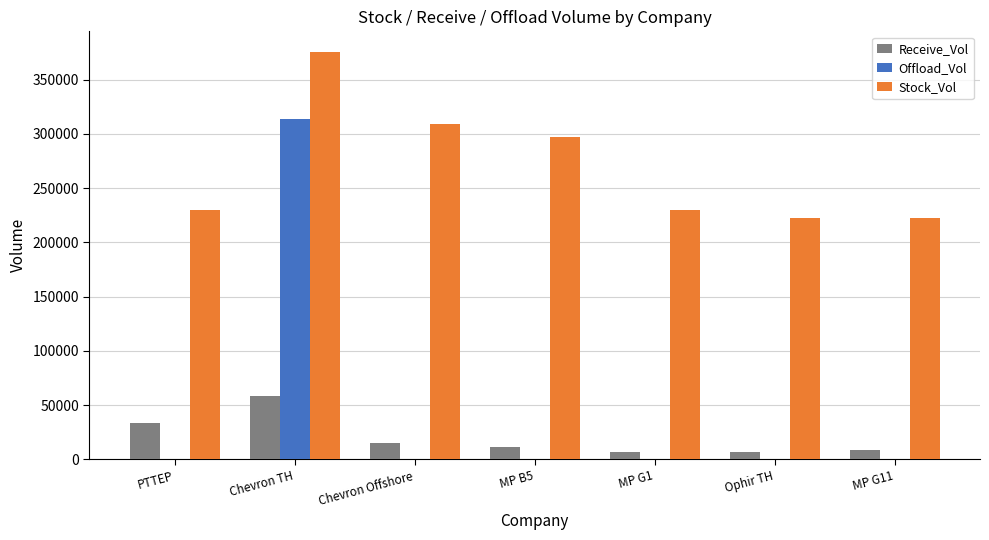

What is the sum of all Stock_Vol values?

1885963